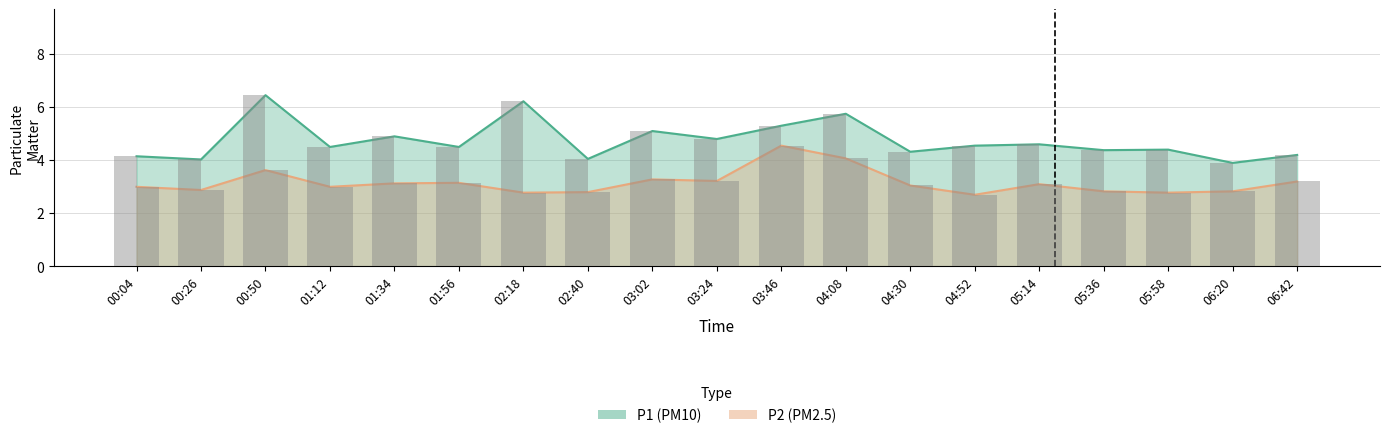

How many data points in P2 are less than 3?

7